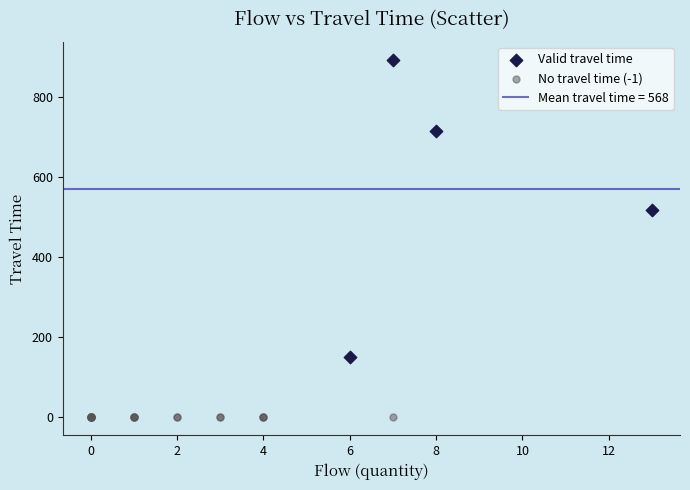

Which series reaches the maximum Y coordinate?

Valid travel time